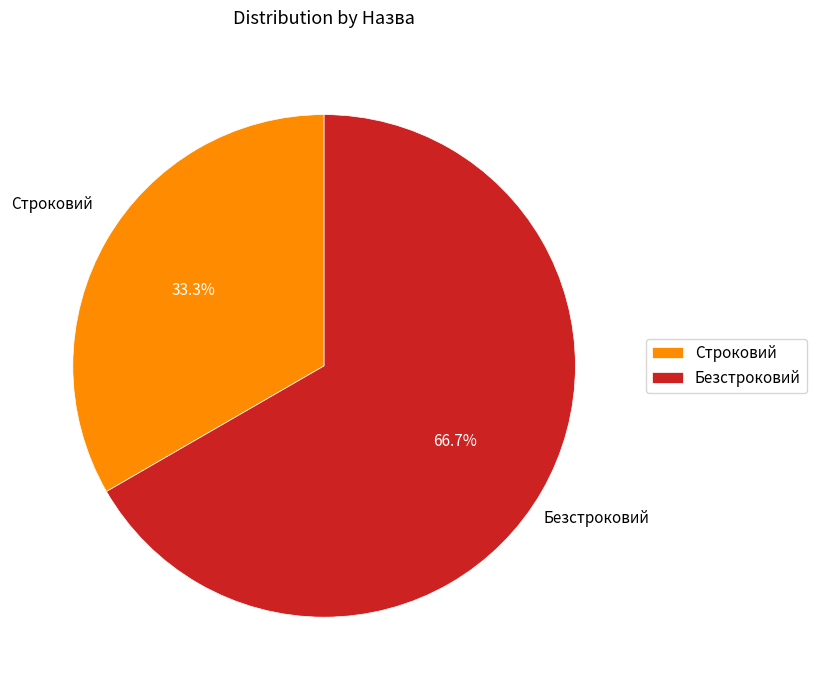

Which category has the smallest portion of the pie?

Строковий